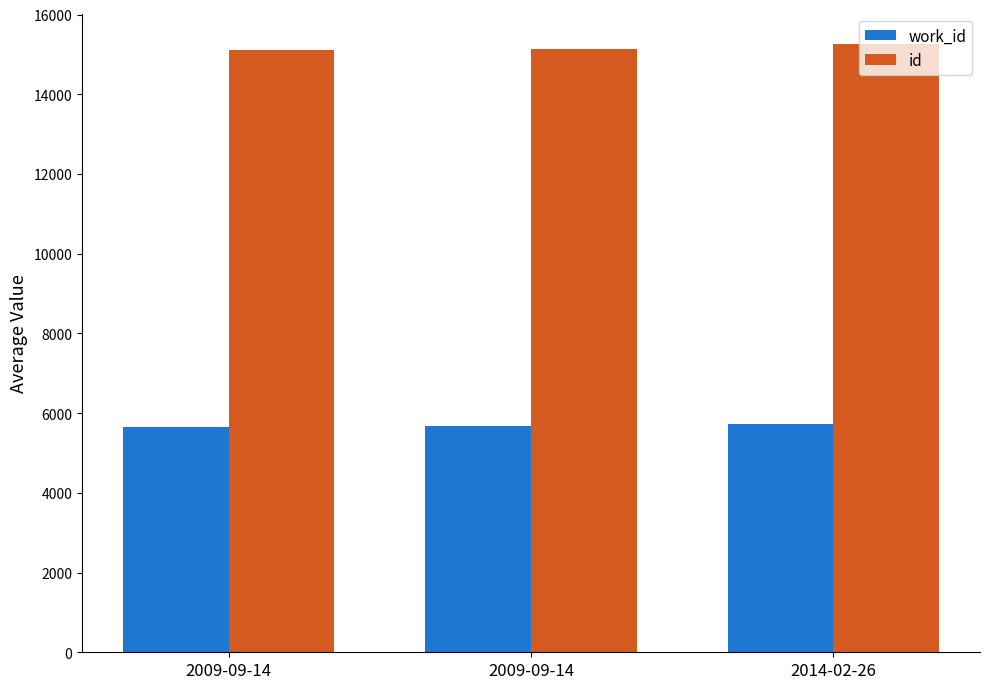

What are all the series names shown in the legend?

work_id, id